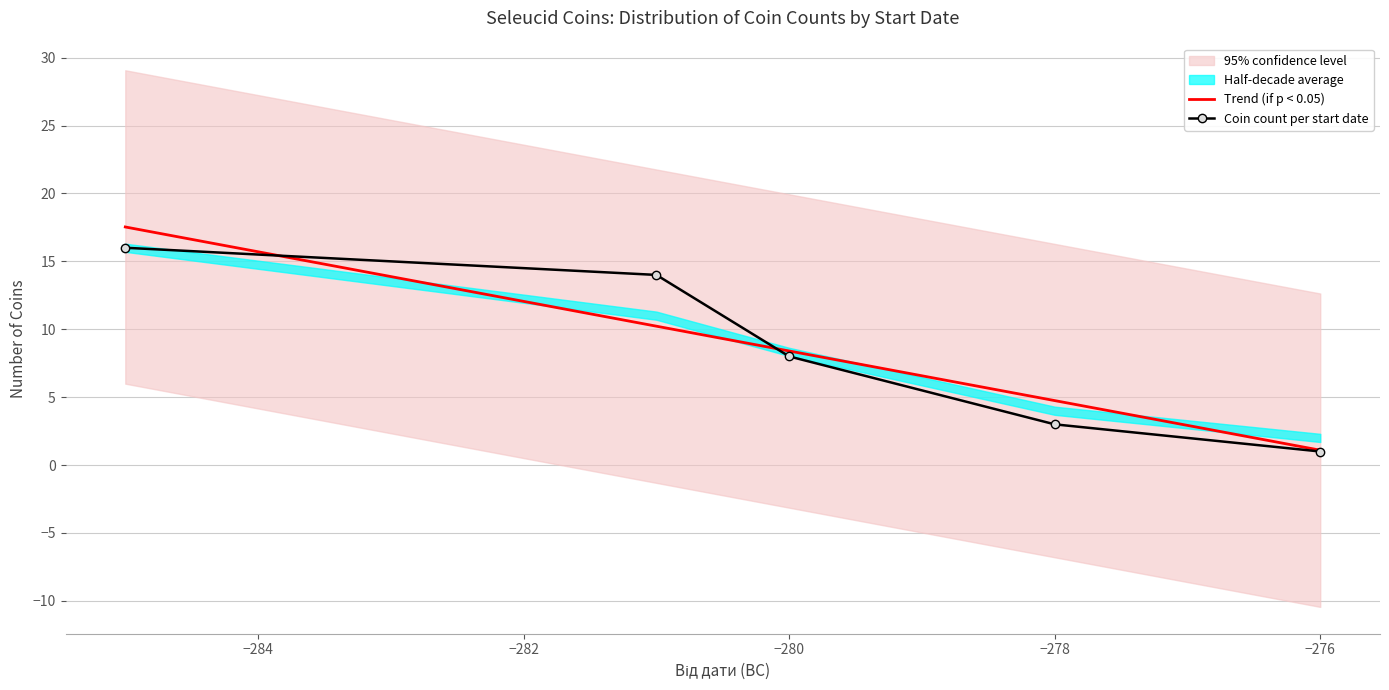

What is the value of the Trend (if p < 0.05) point at the 1st from the left?

17.5